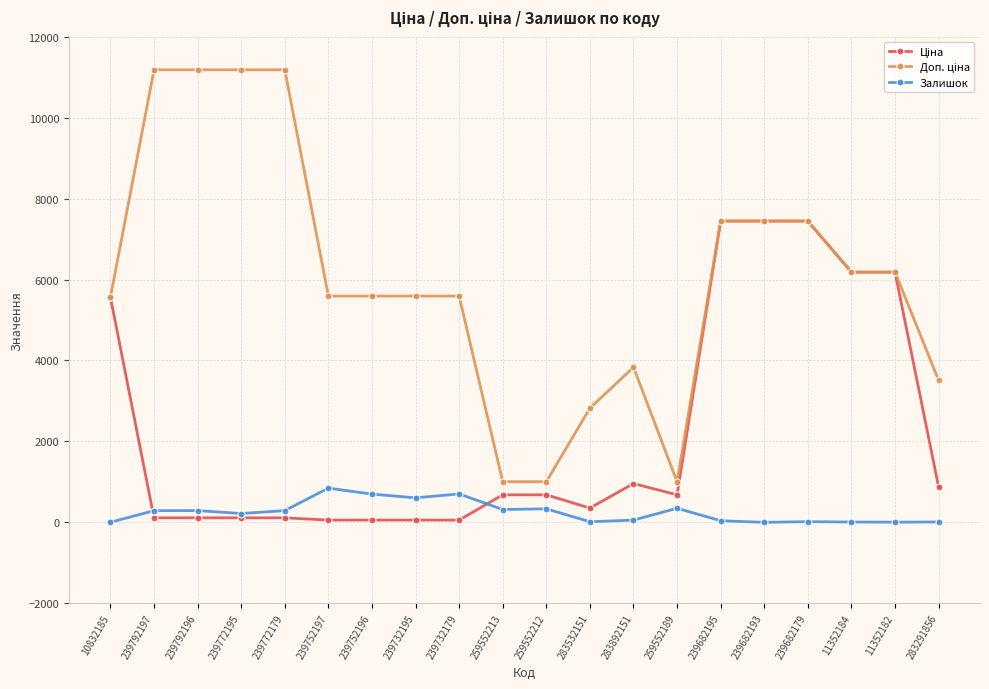

What is the maximum value shown in the chart?

11182.0